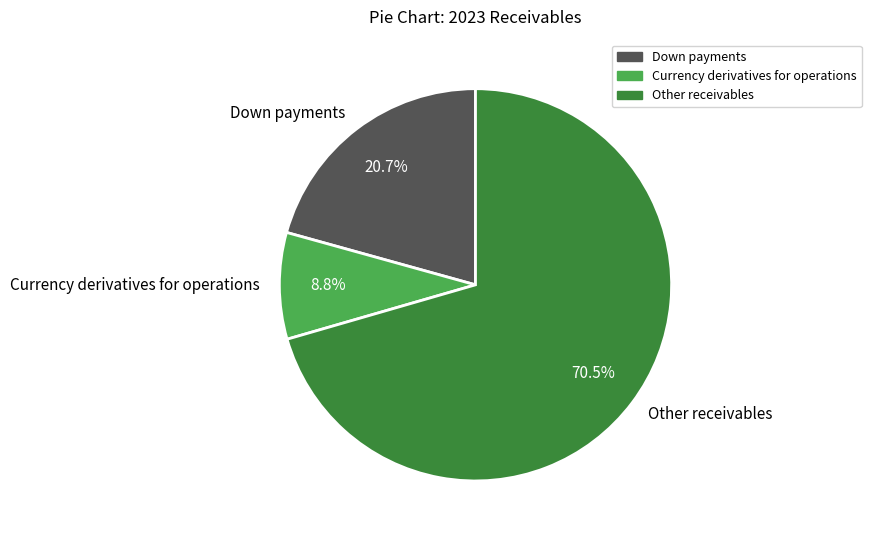

To the nearest percent, what is the average slice percentage?

33%